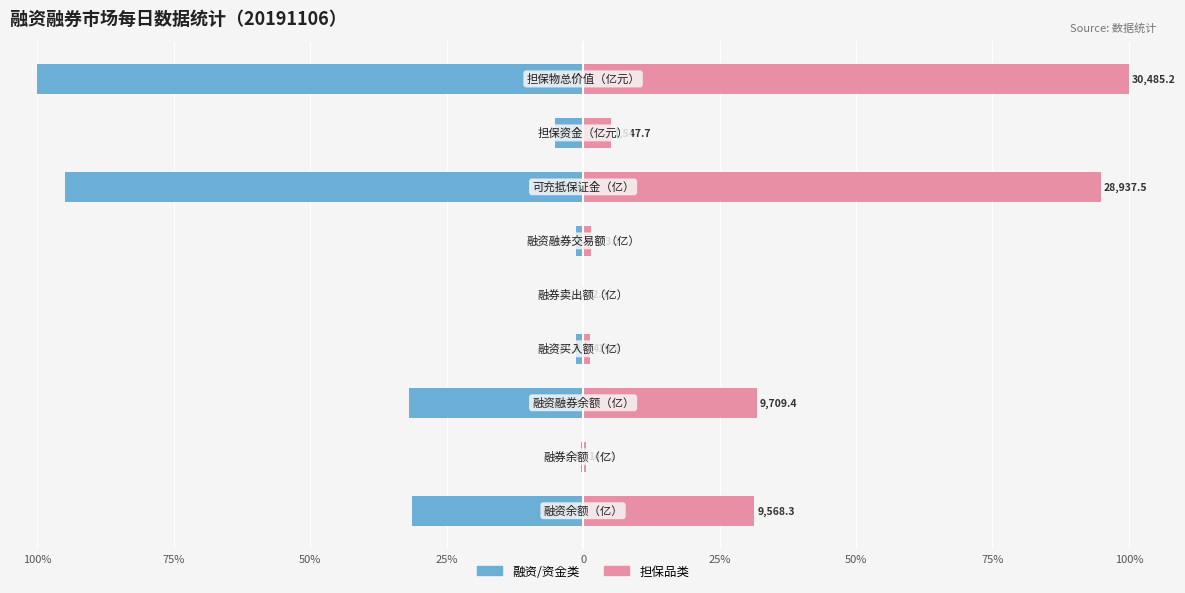

Does the chart contain stacked bars?

No